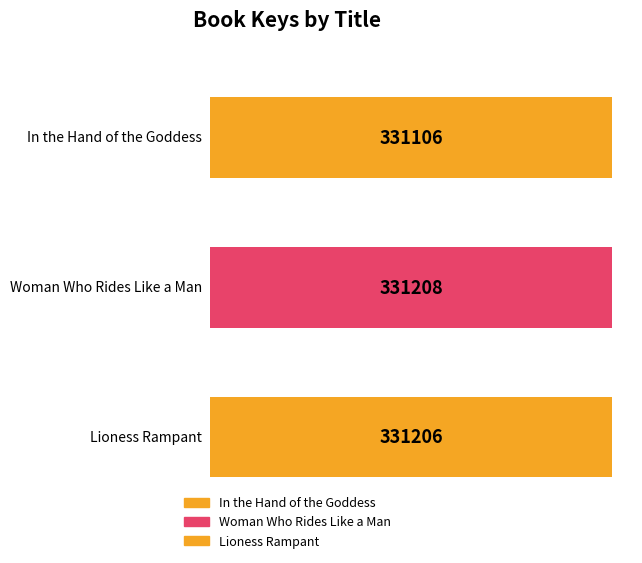

The value at Lioness Rampant is 106439. True or false?

False